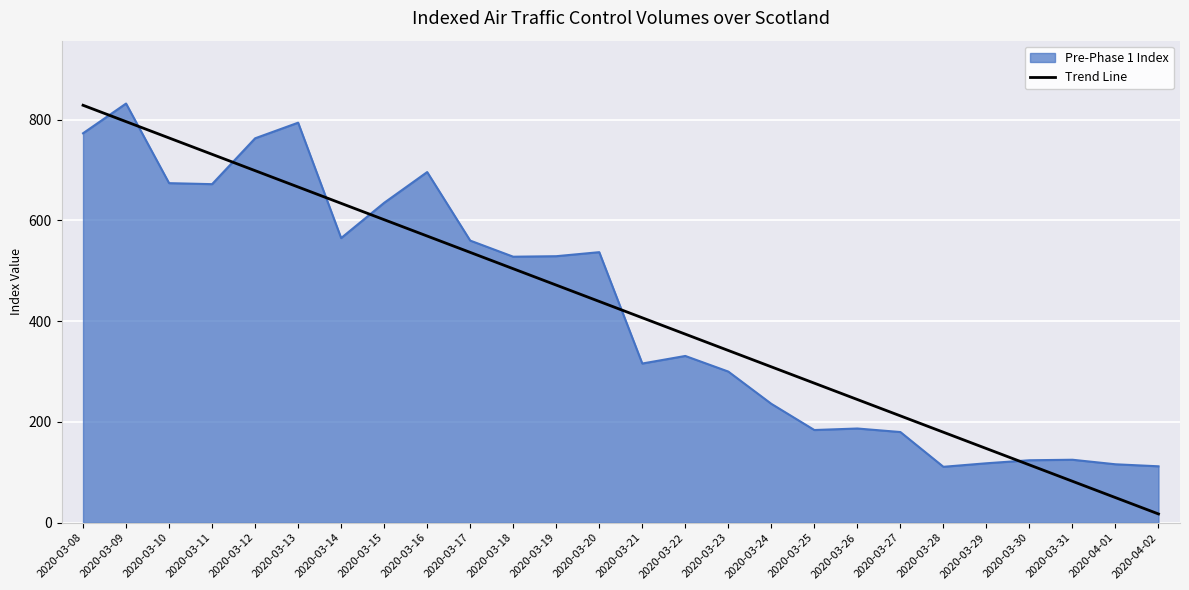

The value of Pre-Phase 1 Index at 2020-03-09 is 181.4. True or false?

False